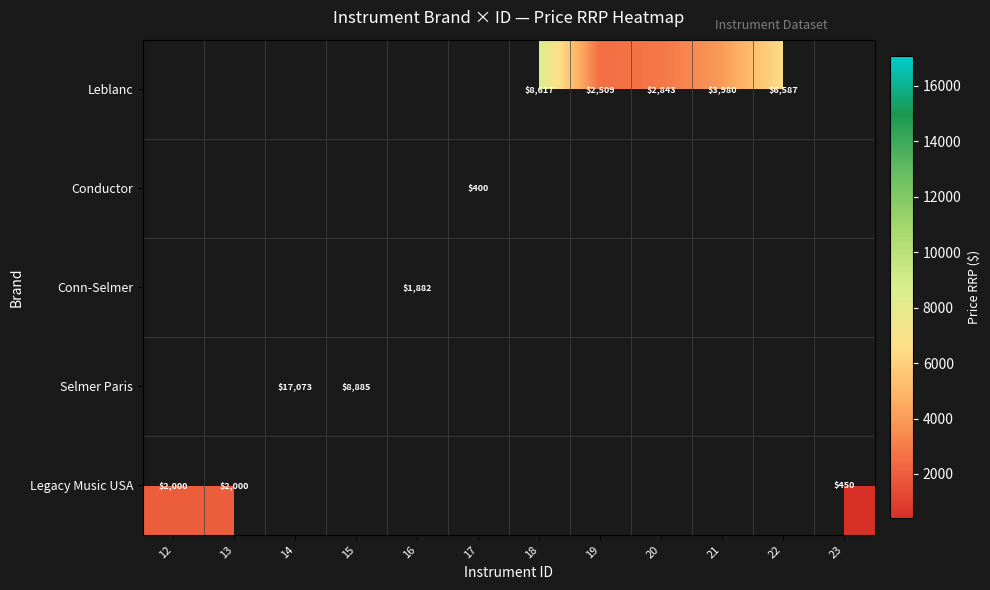

The value of Leblanc at 21 is 3980. True or false?

True